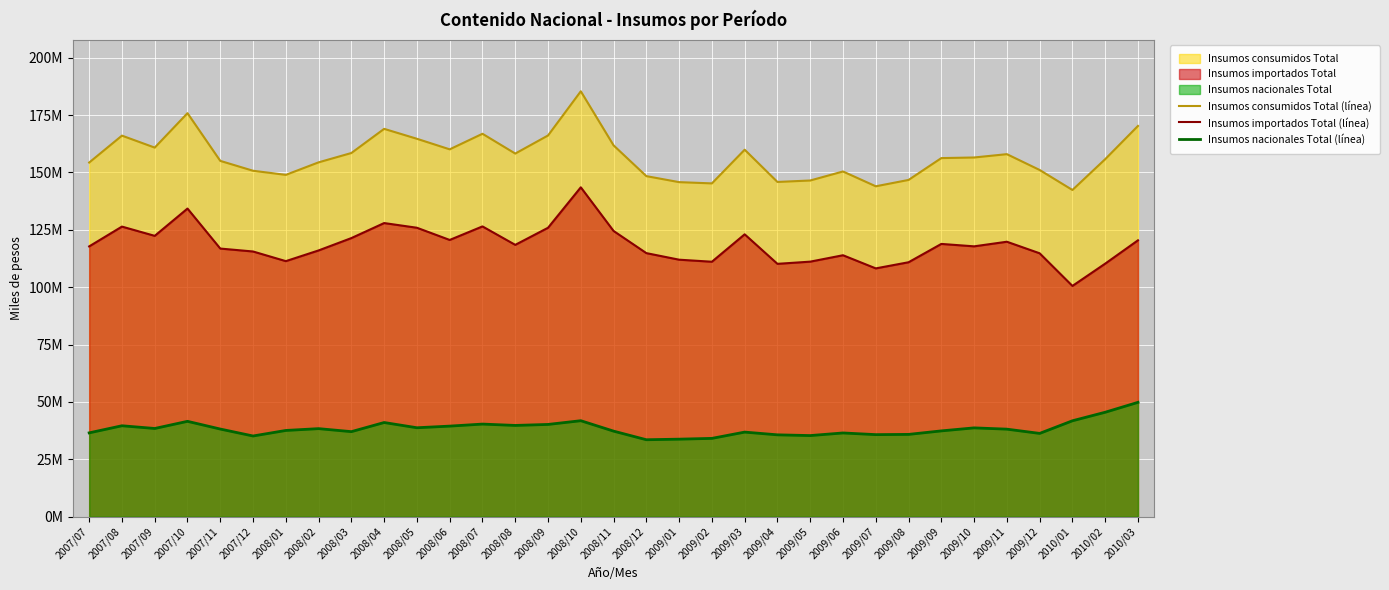

What position from the right is 2008/02?

26